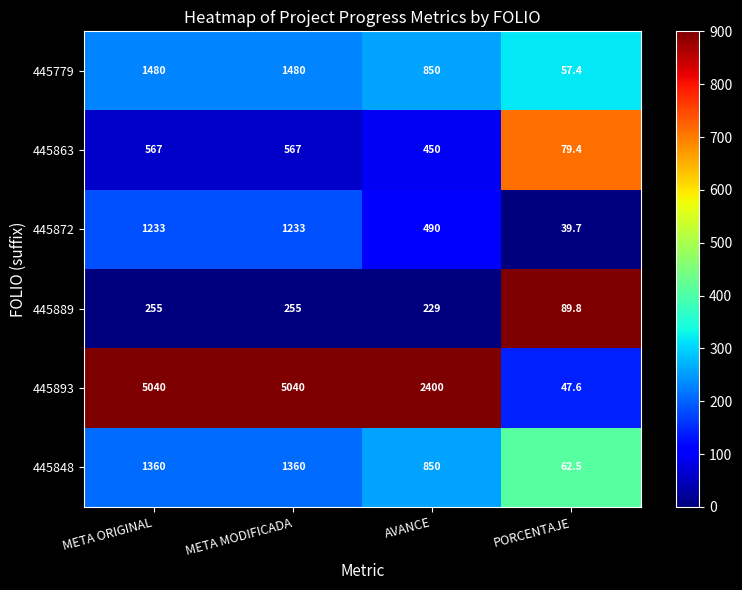

What is the total value across all series at PORCENTAJE?

376.4